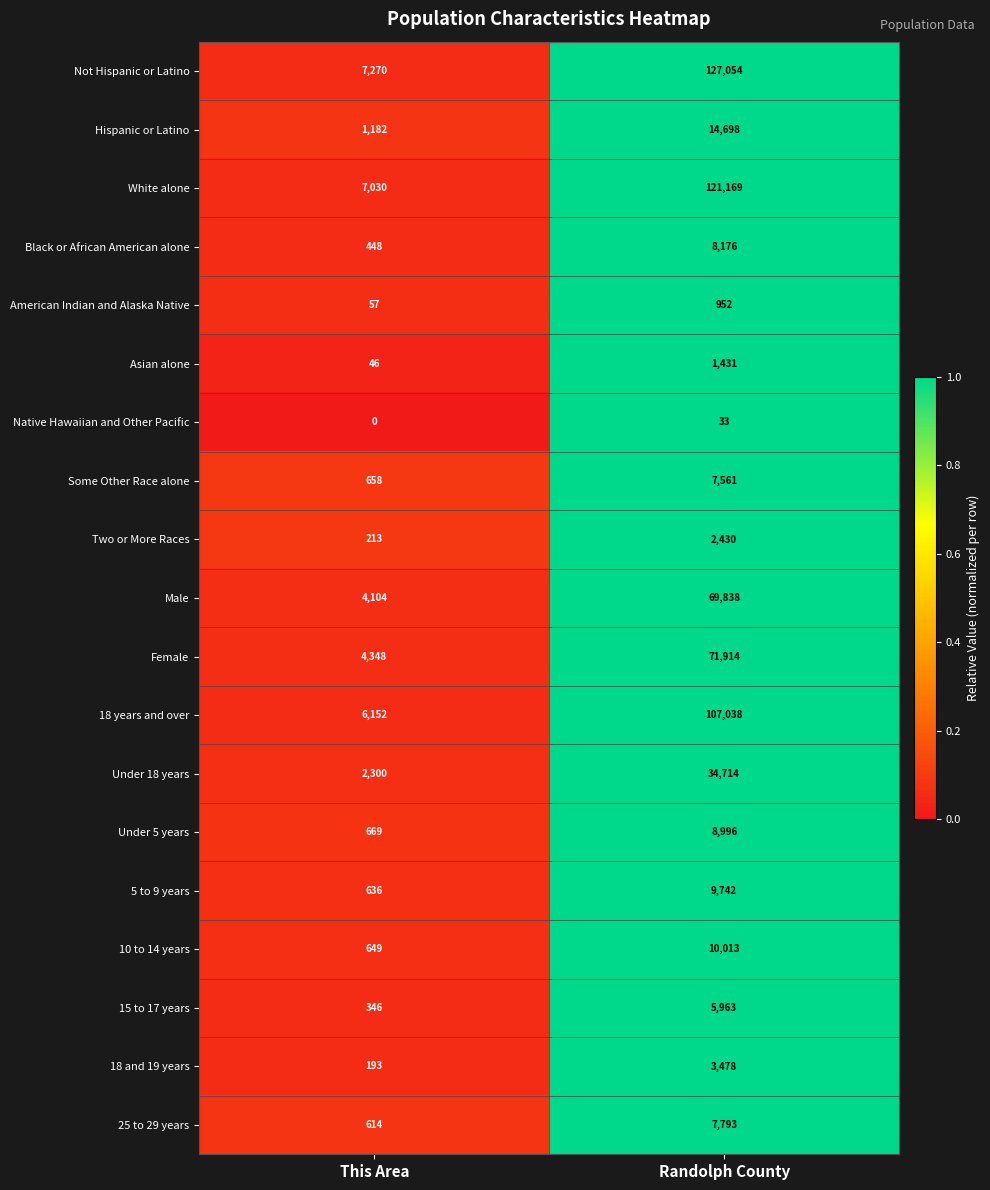

How many distinct data groups are displayed?

19